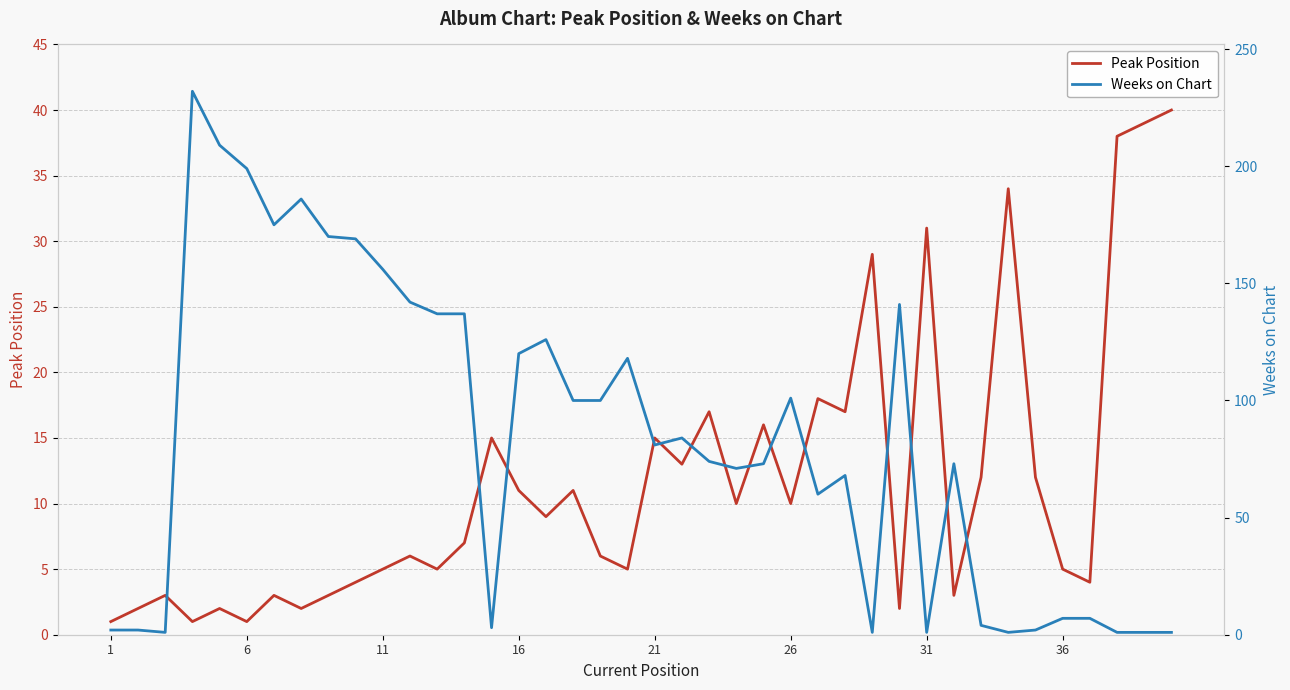

How many intersections are there between Weeks on Chart and Peak Position?

10